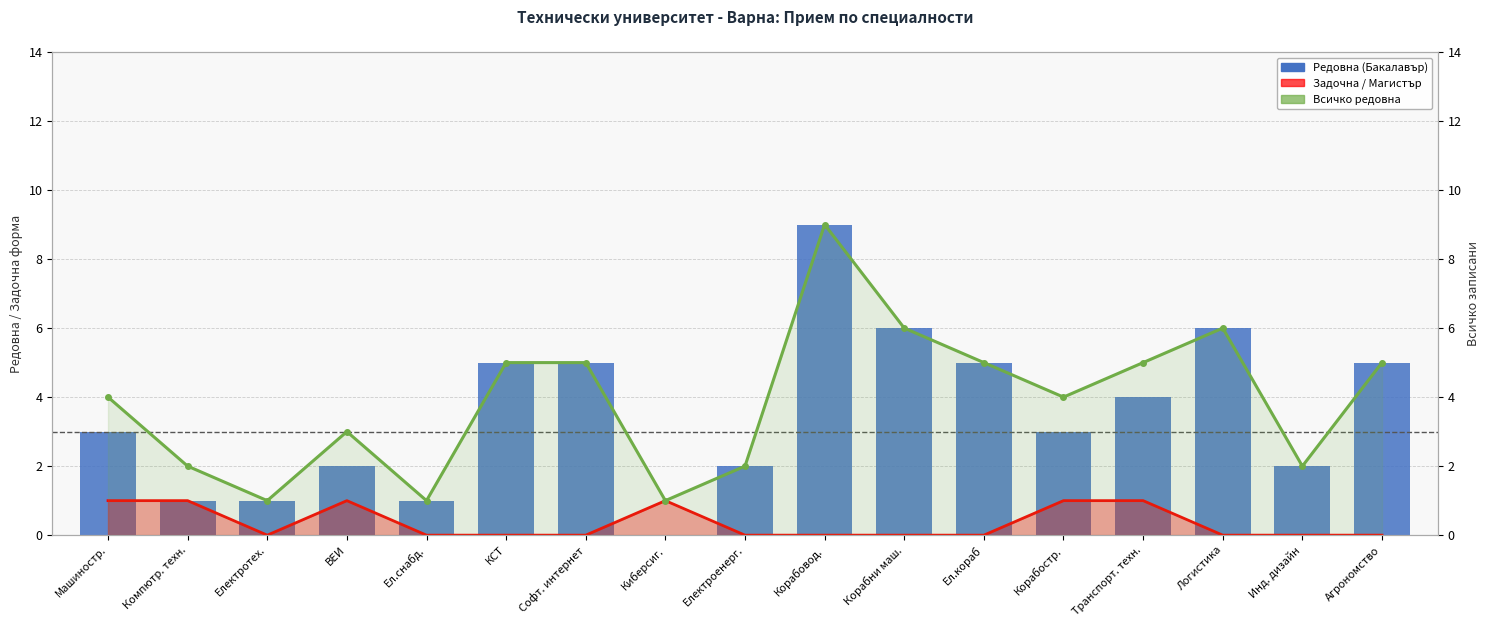

Which category has the lowest value across all series?

Киберсиг.